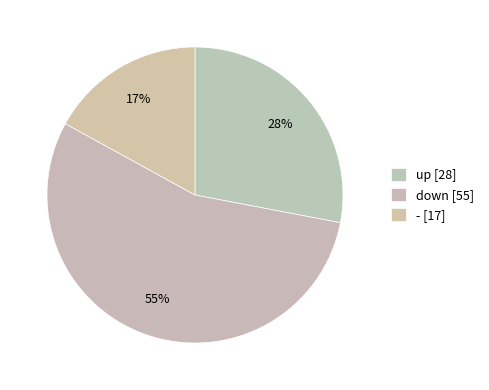

To the nearest percent, what is the combined percentage of up and down?

83%